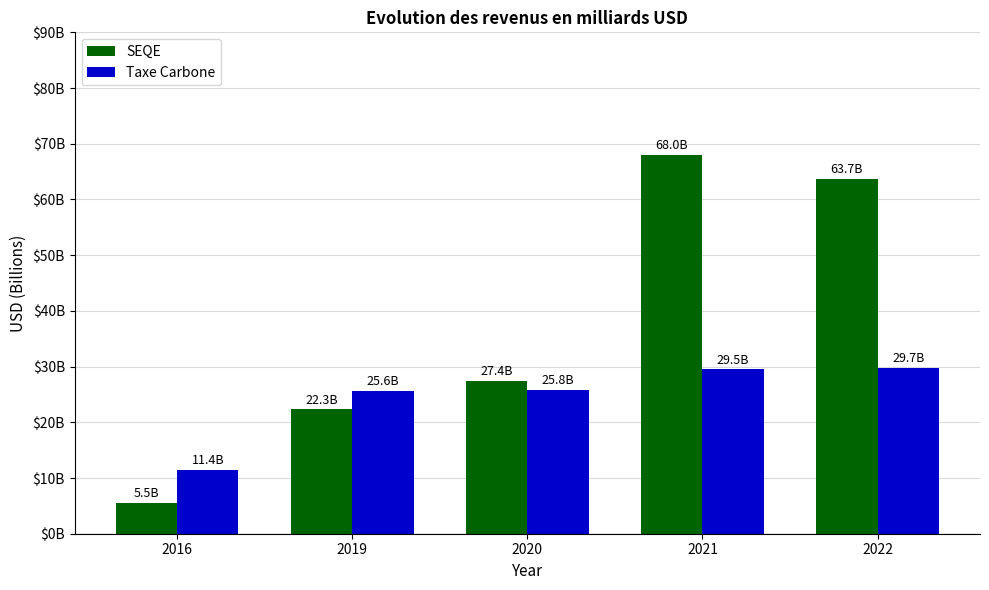

What is the total value across all series at 2022?

93.4